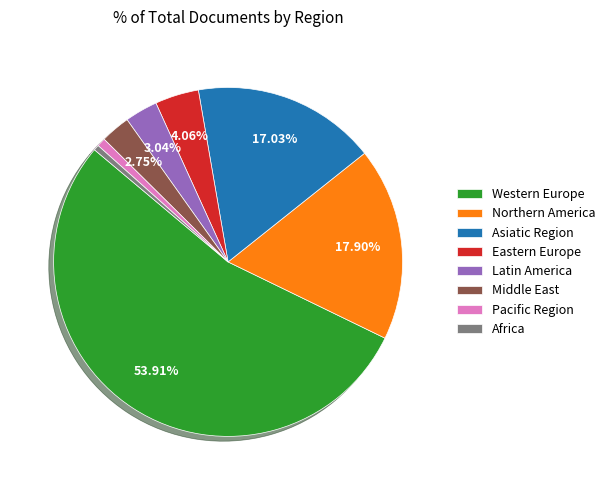

Which category has the biggest portion of the pie?

Western Europe